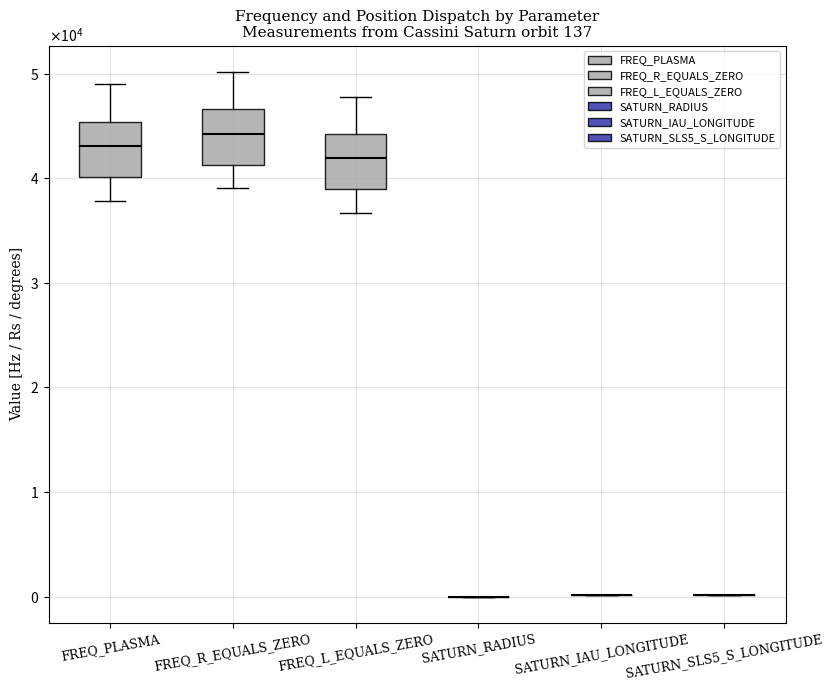

Rank the series at 31 from highest to lowest value.

FREQ_R_EQUALS_ZERO, FREQ_PLASMA, FREQ_L_EQUALS_ZERO, SATURN_SLS5_S_LONGITUDE, SATURN_IAU_LONGITUDE, SATURN_RADIUS